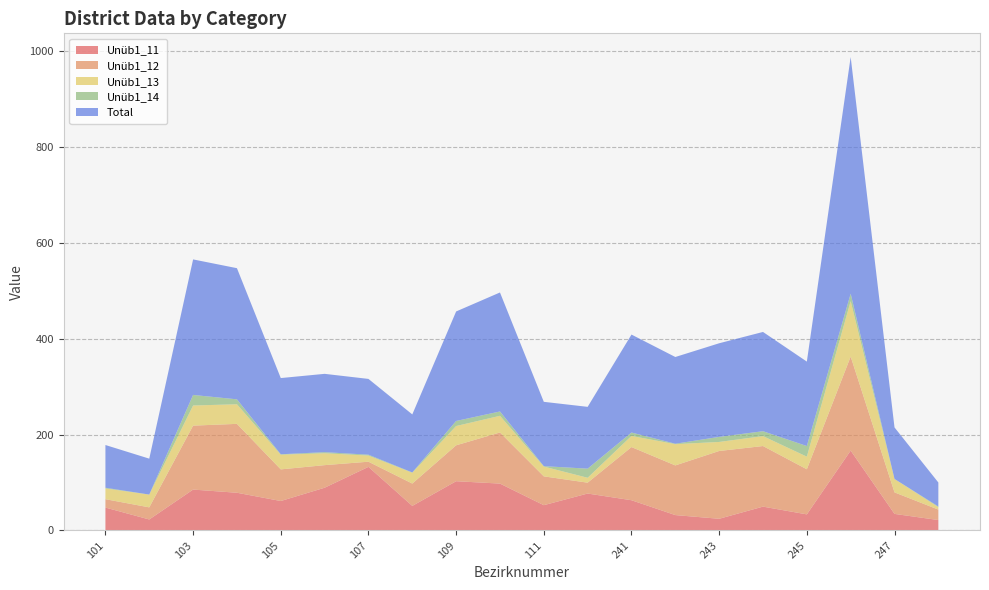

Reading left to right, list all the values displayed in this chart.

Unüb1_11: 47.8	23.0	85.2	78.6	61.4	89.1	132.6	51.2	102.7	97.7	52.7	77.0	63.1	32.1	24.4	49.7	33.6	166.5	34.6	21.7
Unüb1_12: 17.5	25.2	133.2	143.6	65.9	47.1	10.7	46.6	74.8	106.5	60.1	22.6	110.8	103.5	141.3	126.3	94.0	195.9	44.8	21.8
Unüb1_13: 22.4	26.7	41.9	40.8	30.6	24.8	12.8	22.6	40.2	34.7	20.4	10.2	23.2	44.3	18.8	20.7	26.3	115.5	27.9	5.0
Unüb1_14: 1.5	0.0	22.0	10.3	0.9	2.2	1.8	0.6	10.5	9.0	0.9	19.0	7.1	0.9	10.6	10.2	22.1	15.5	0.1	1.4
Total: 89.1	74.8	282.4	273.3	158.8	163.2	157.9	120.9	228.2	248.0	134.1	128.8	204.1	180.8	195.1	206.9	176.0	493.4	107.4	50.0